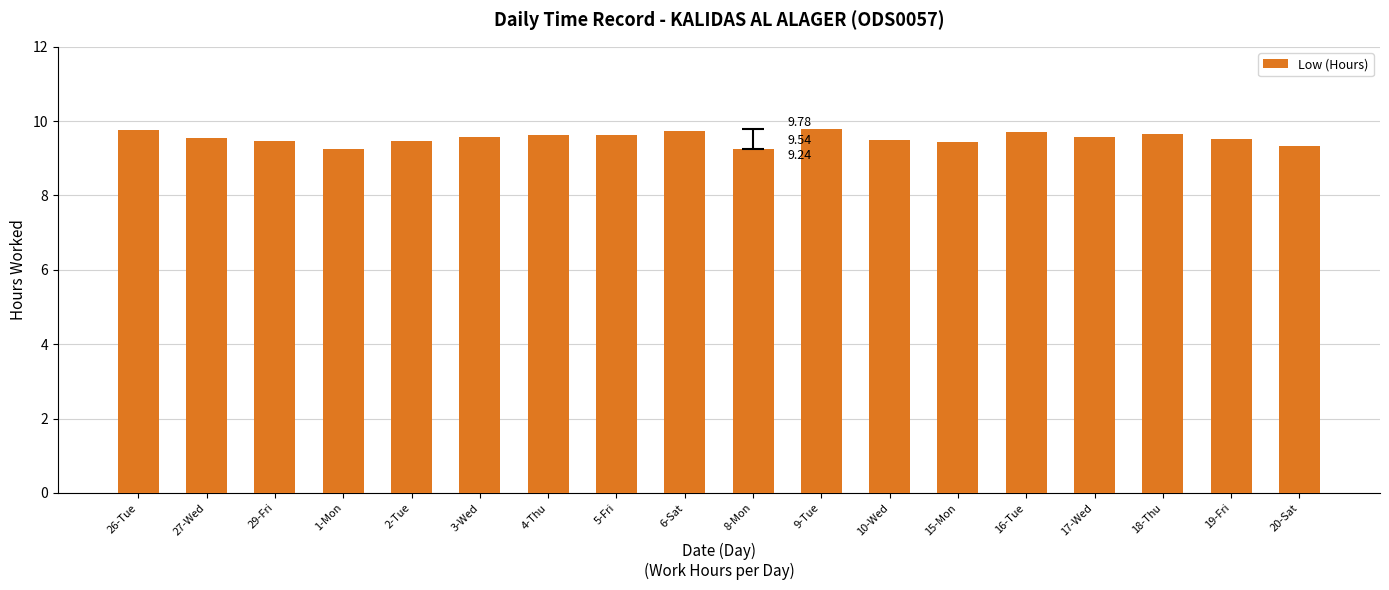

What is the sum of the values at 3-Wed and 10-Wed?

19.1